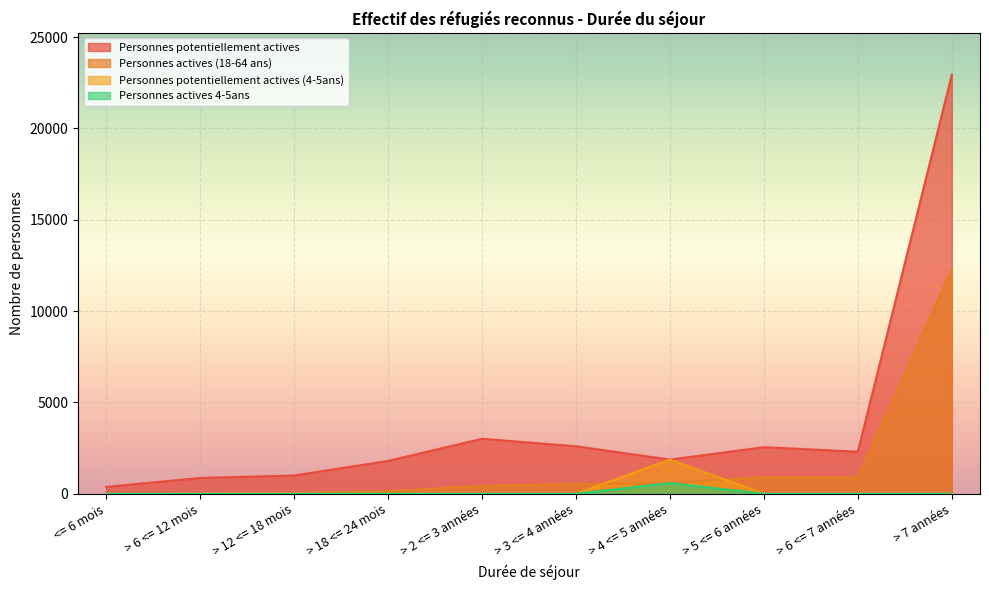

What are all the series names shown in the legend?

Personnes potentiellement actives, Personnes actives (18-64 ans), Personnes potentiellement actives (4-5ans), Personnes actives 4-5ans